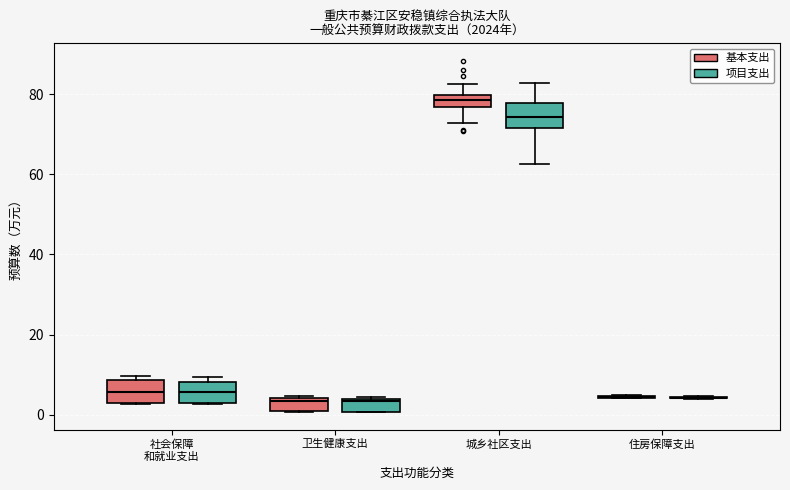

Where does the median line of the box for 城乡社区支出 (基本支出) sit on the y-axis? The values are not printed on the chart, so give them approximately, as read against the axis.

78